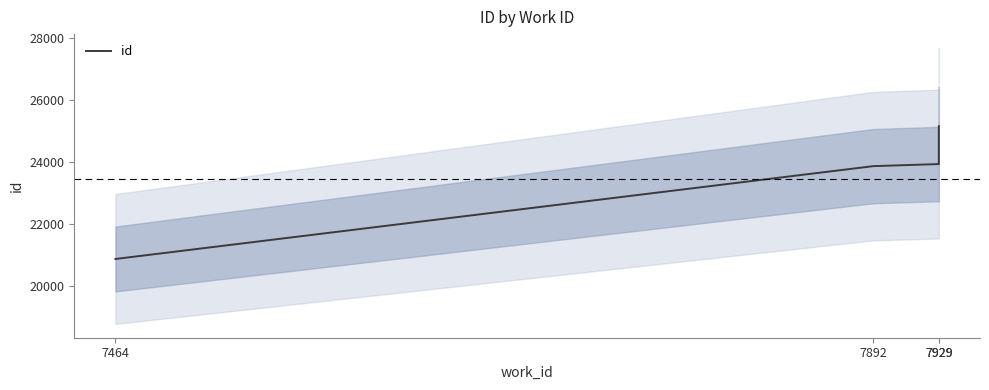

Which category has the lowest value across all series?

7464